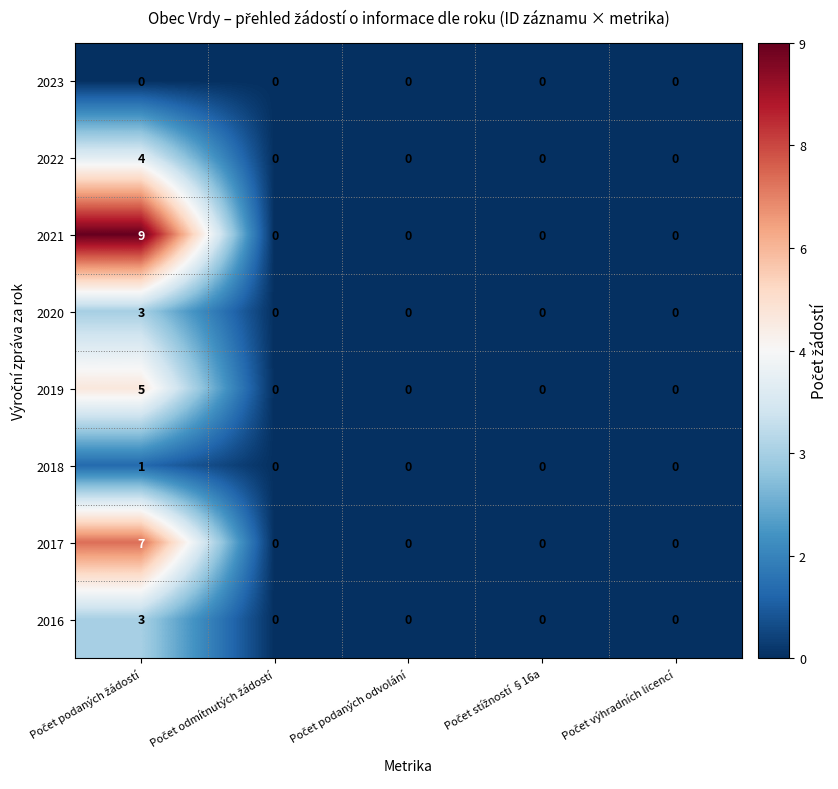

Count the number of data series in this chart.

8